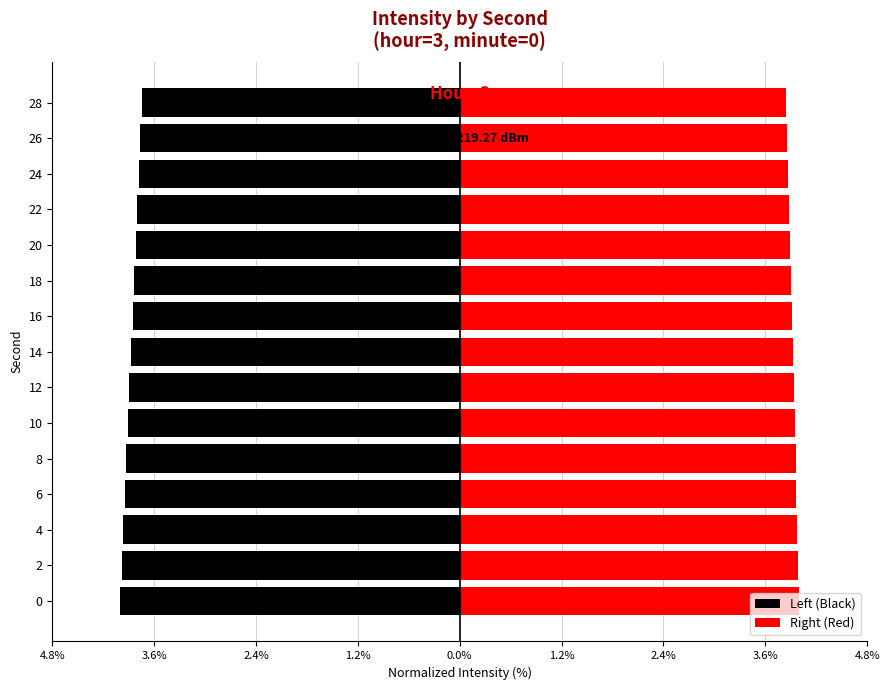

Is it true that Left (Black) equals -5.1 at 14?

False